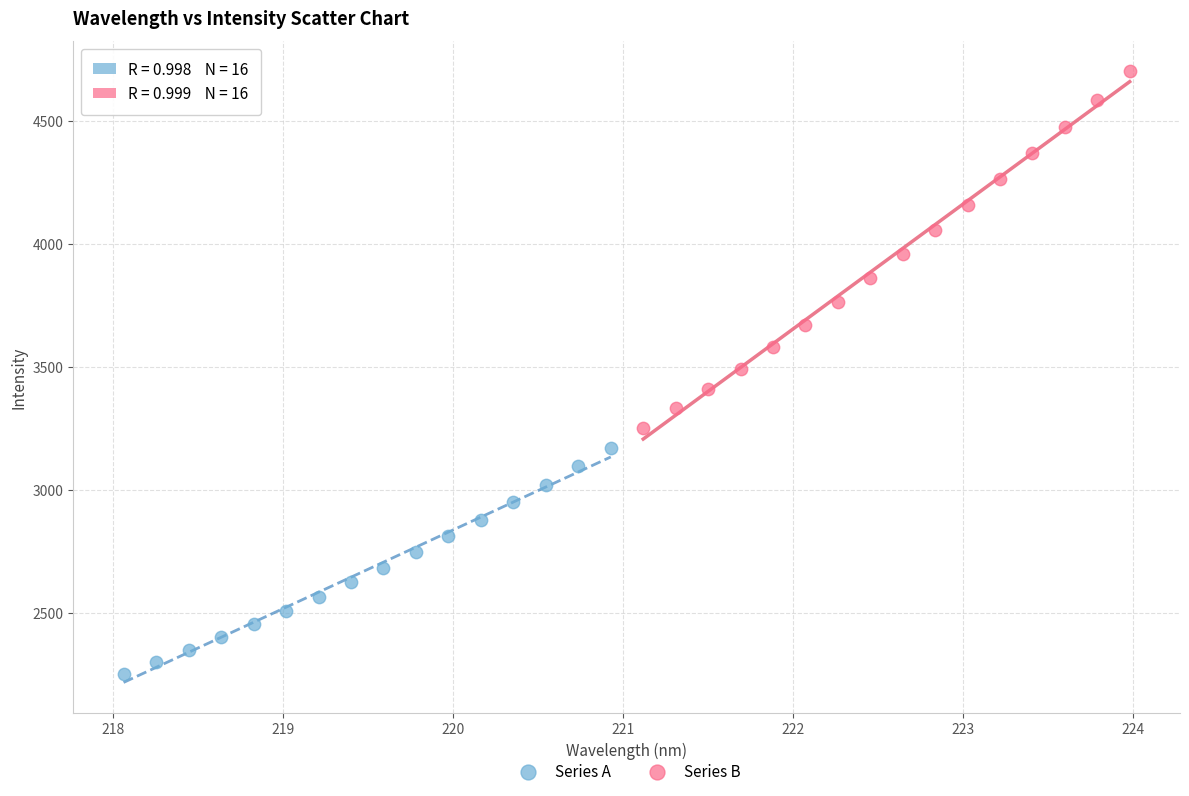

Which series contains the highest Y value?

Series B